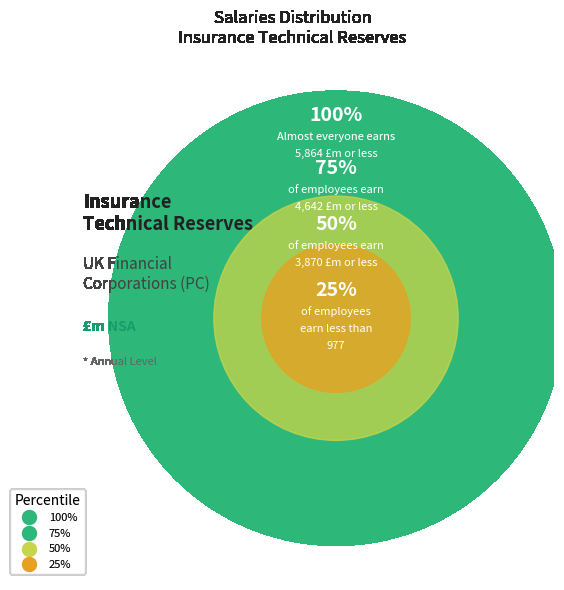

The 1964 slice represents 11% of the pie. True or false?

False